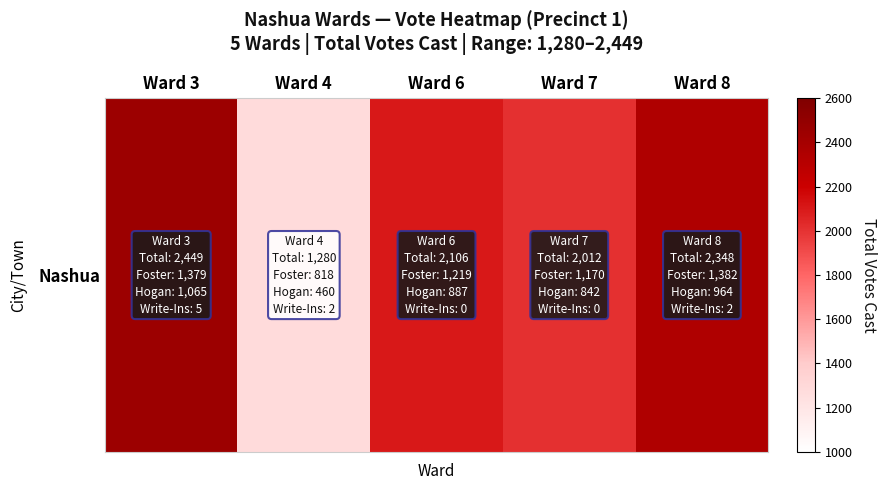

Which label corresponds to the largest value in the chart?

Ward 3